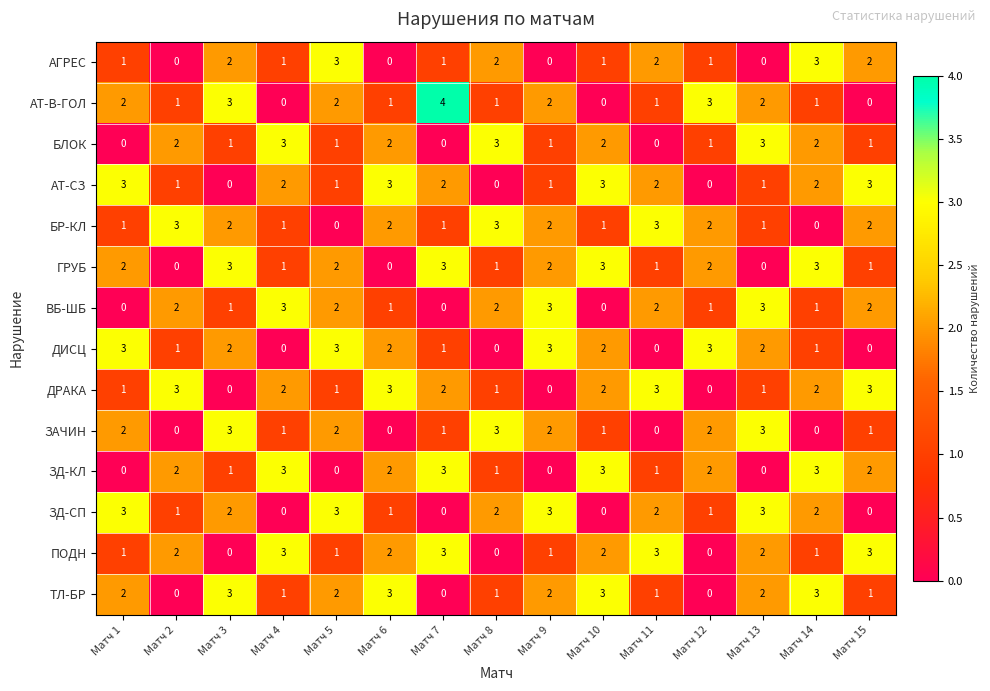

Which category has the highest value across all series?

Матч 7